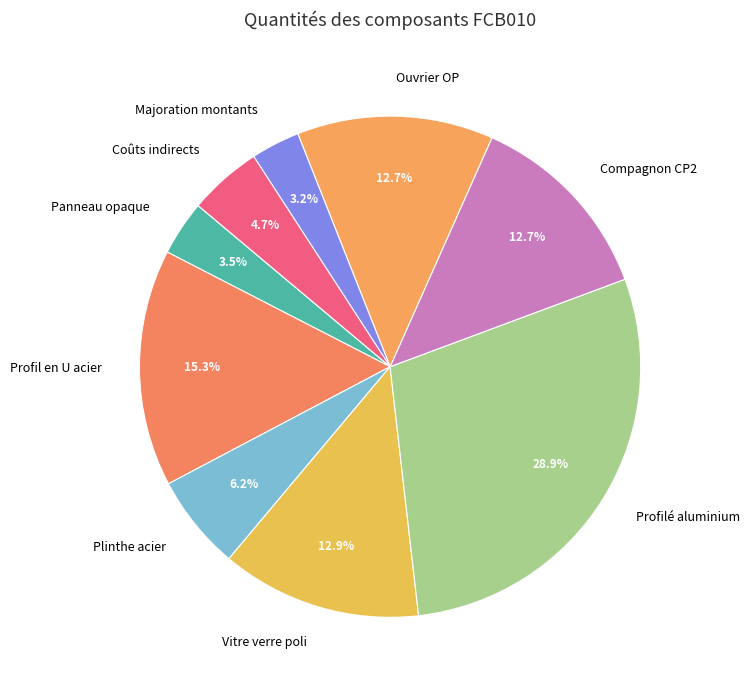

Do Profil en U acier and Majoration montants together represent more than half of the pie?

No